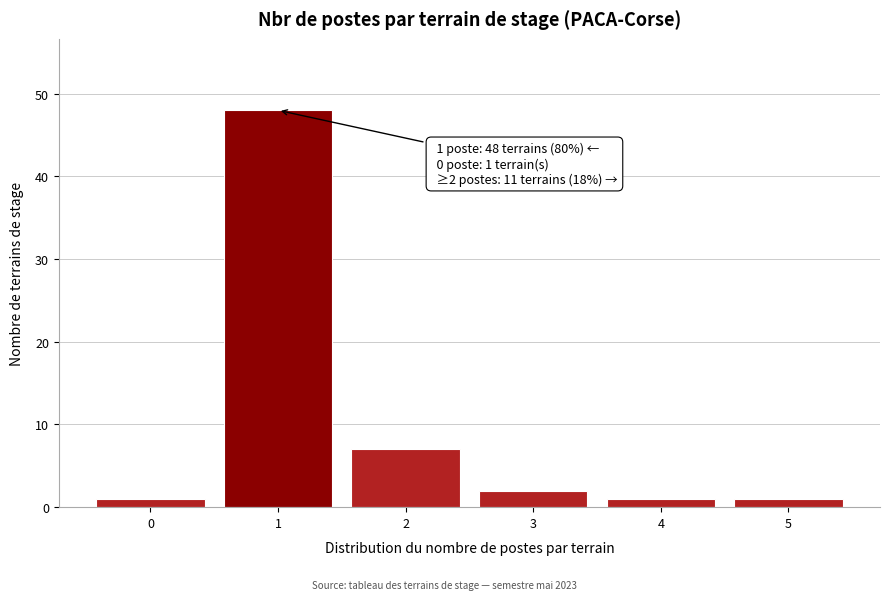

Reading left to right, extract all data points from this chart.

0=1	1=48	2=7	3=2	4=1	5=1